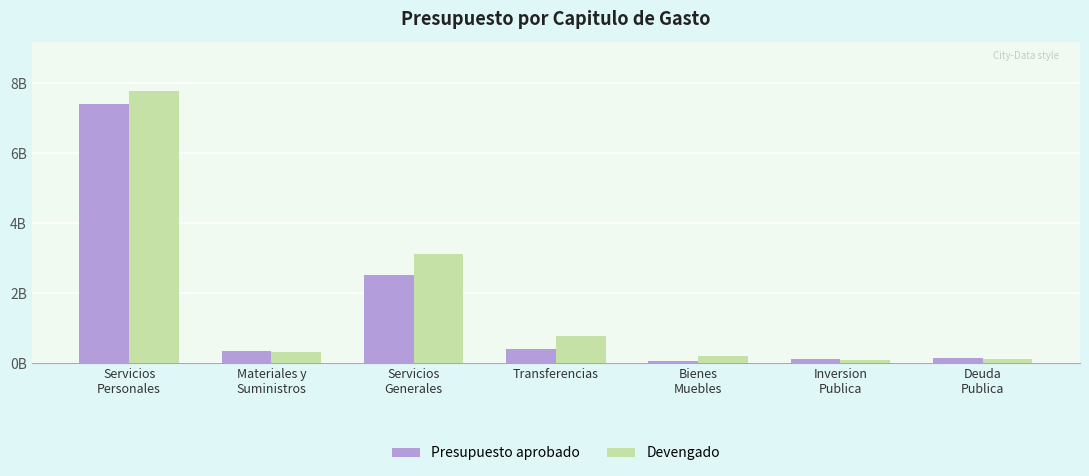

Is it true that Presupuesto aprobado equals 2.5 at Servicios
Generales?

True